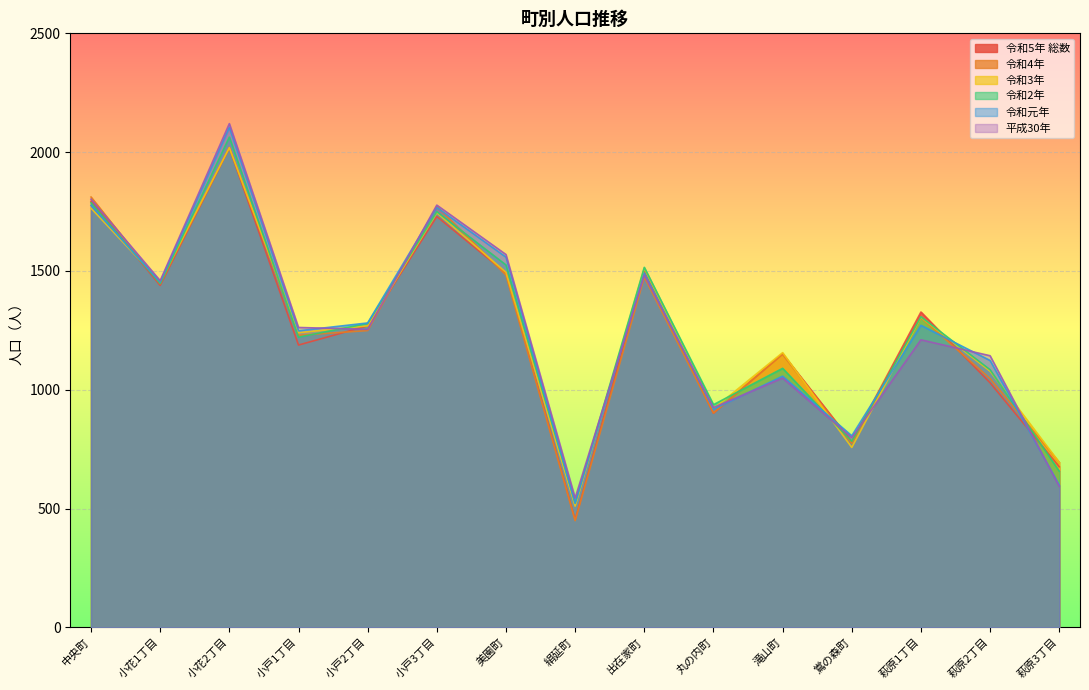

What is the spread (max minus min) of values at 絹延町?

95